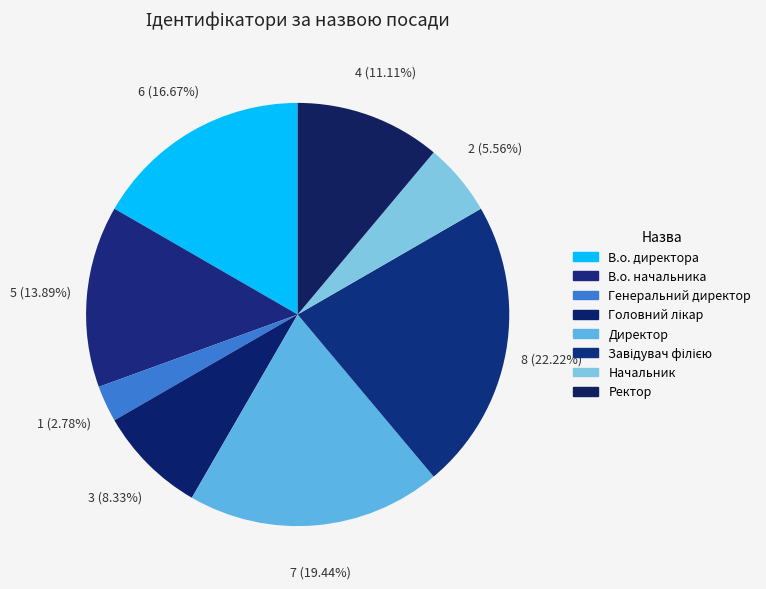

Which category has the biggest portion of the pie?

Завідувач філією